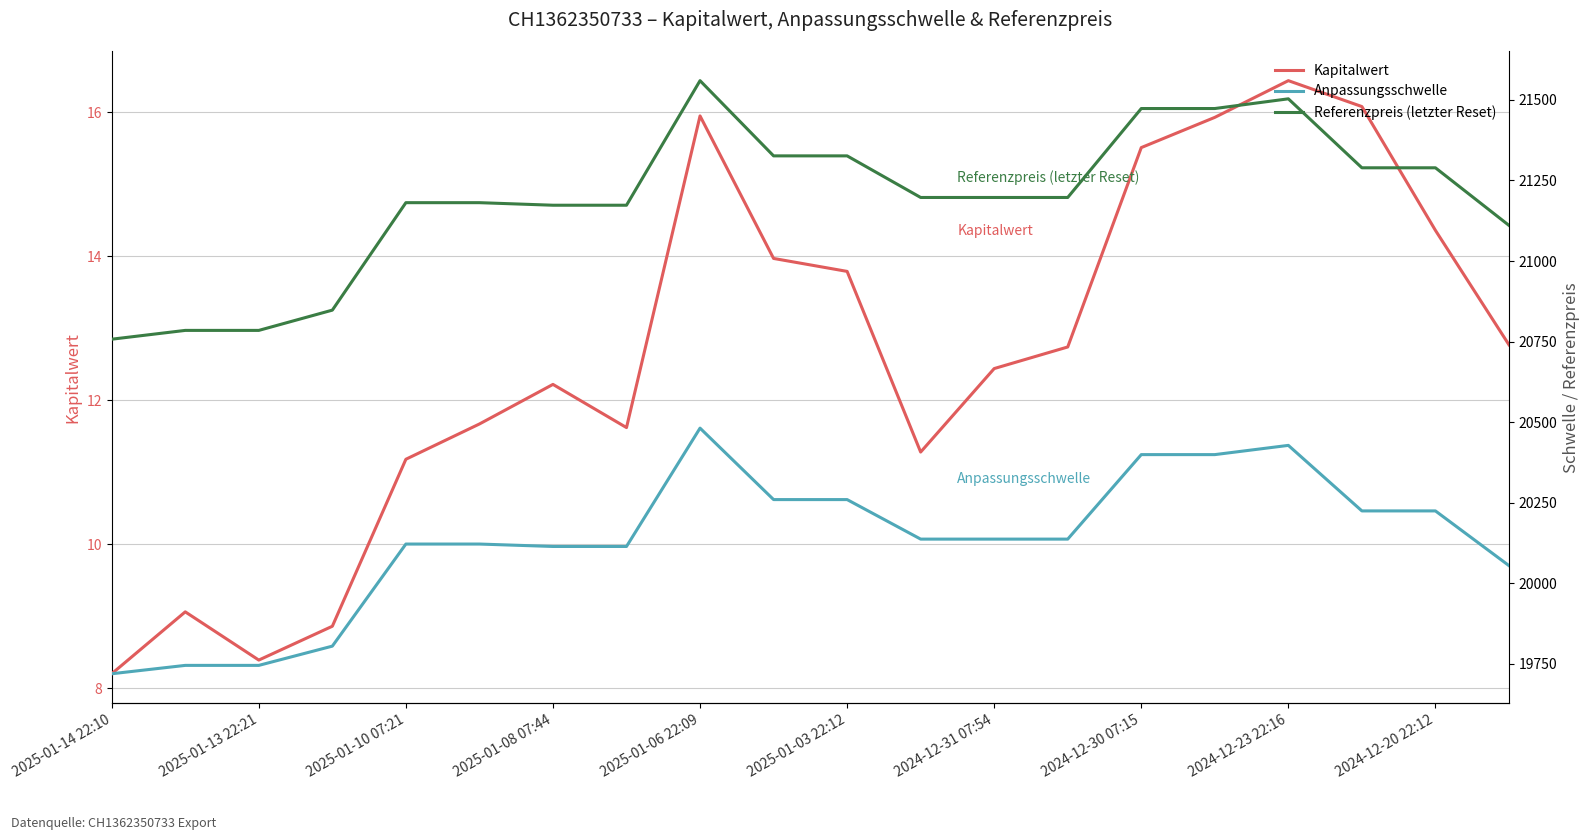

How many interior local peaks does the Referenzpreis (letzter Reset) series have?

2